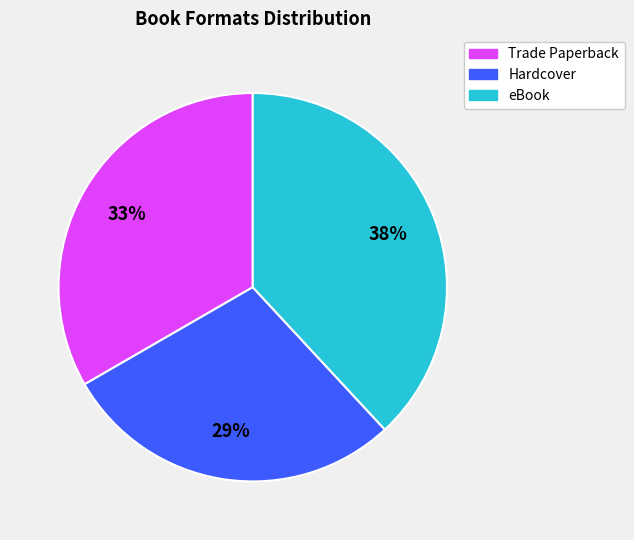

How many slices are in this pie chart?

3